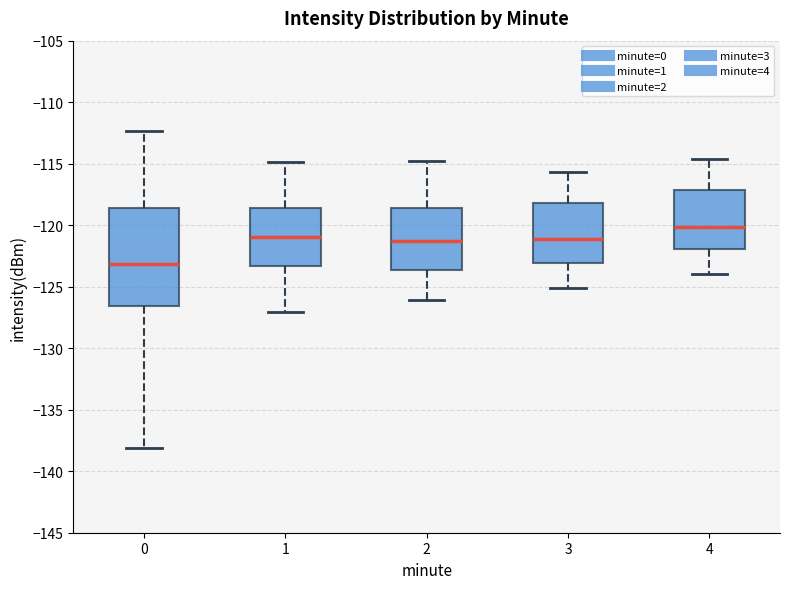

Which box is the tallest, from its lower edge to its upper edge?

0